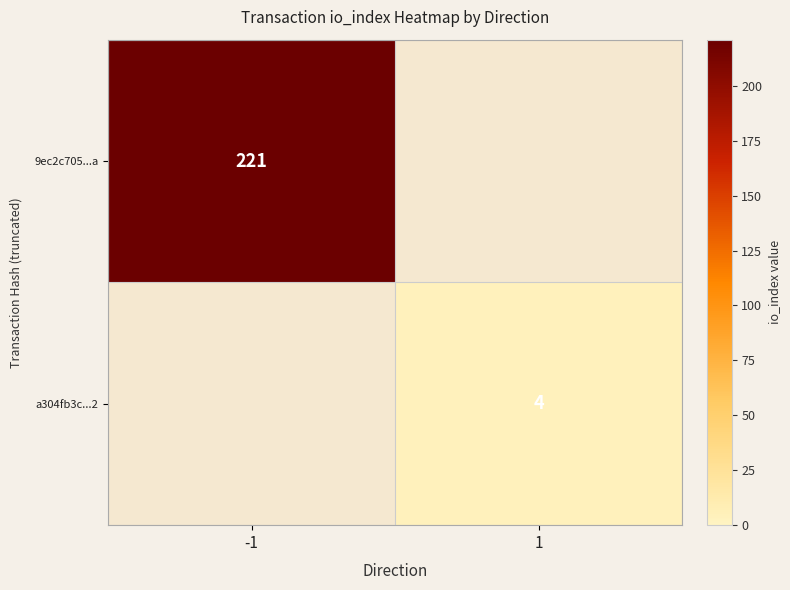

The value of a304fb3c...2 at 1 is 5. True or false?

False